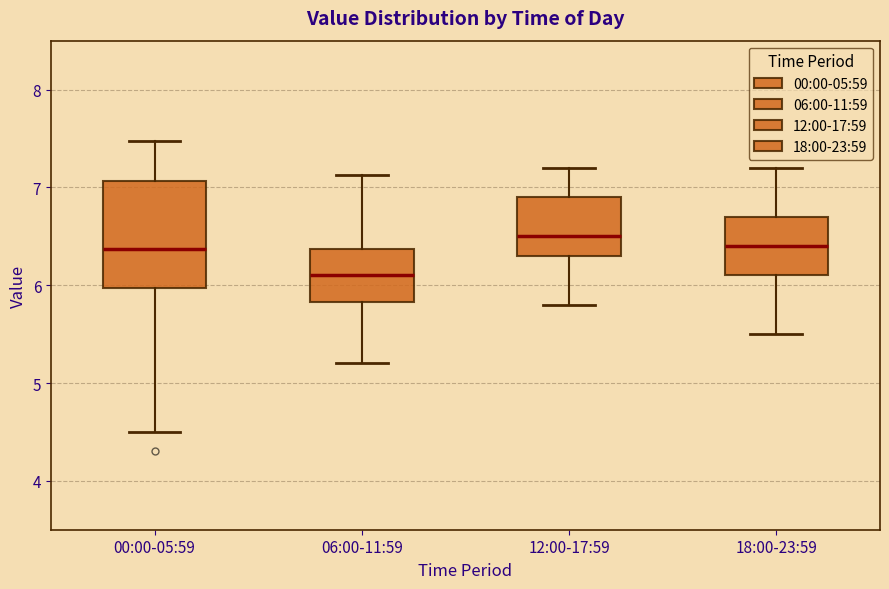

Reading left to right, transcribe this box plot: for each box, give where its median line is, the range the box spans, and where its two whiskers end, as read against the y-axis. The values are not printed on the chart, so give them approximately, as read against the axis.

00:00-05:59: median 6.4, box 6.0 to 7.1, whiskers 4.5 to 7.5
06:00-11:59: median 6.1, box 5.8 to 6.4, whiskers 5.2 to 7.1
12:00-17:59: median 6.5, box 6.3 to 6.9, whiskers 5.8 to 7.2
18:00-23:59: median 6.4, box 6.1 to 6.7, whiskers 5.5 to 7.2